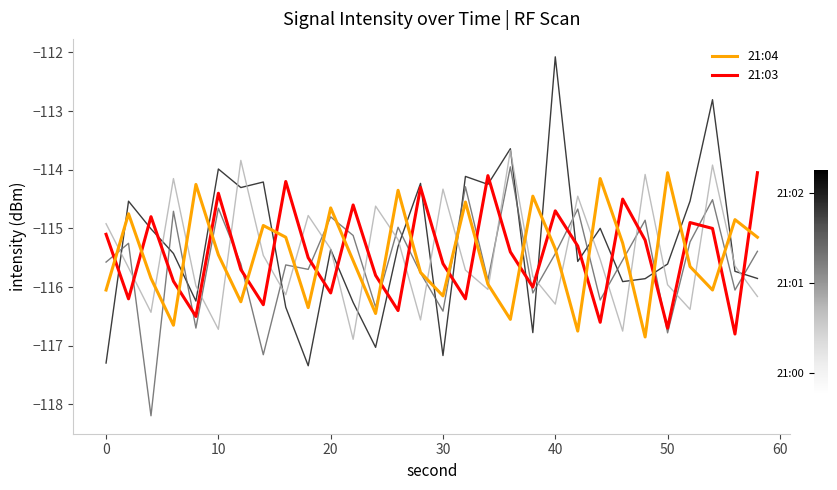

What is the smallest value displayed?

-118.2